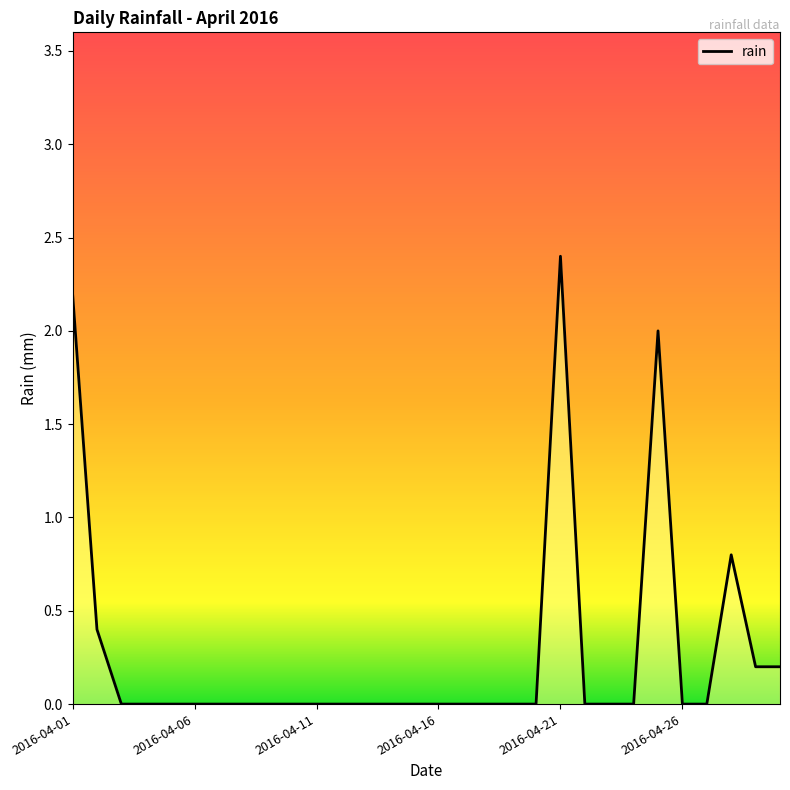

What is the maximum value shown in the chart?

2.4